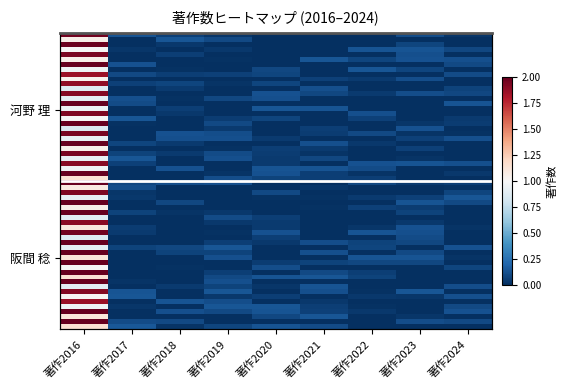

Rank the series at 著作2019 from highest to lowest value.

河野 理, 阪間 稔